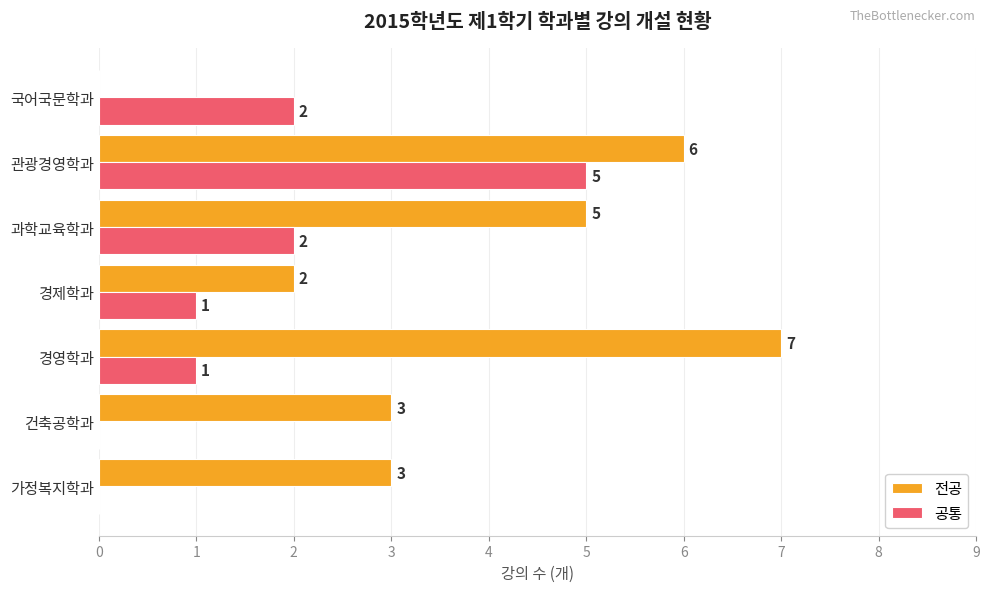

What is the maximum value for 전공?

7